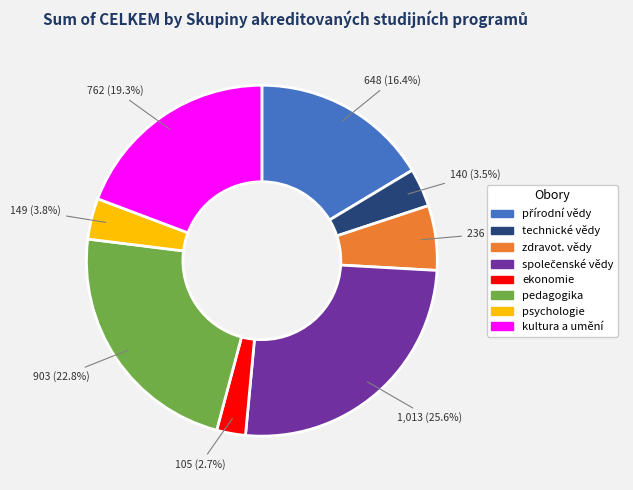

Does any single category account for the majority?

No